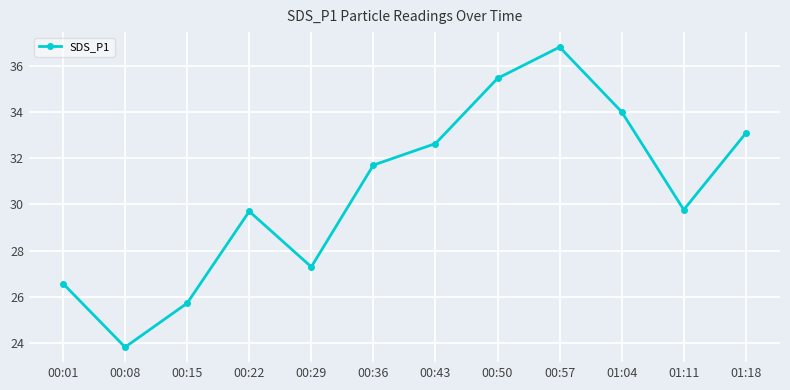

Does the chart display data point markers on the line(s)?

Yes